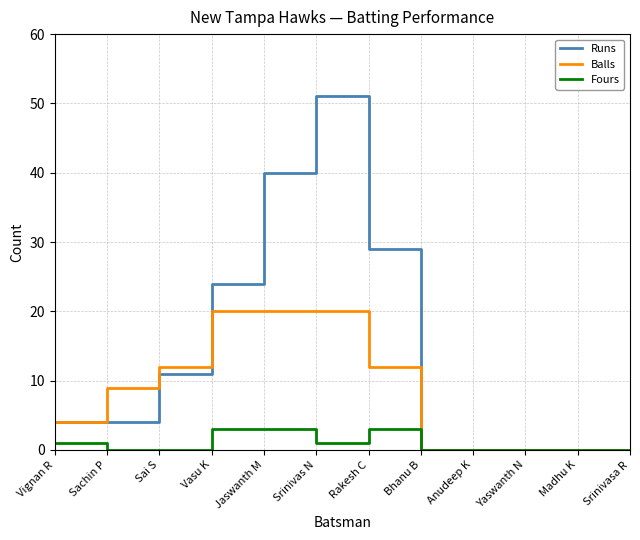

Reading left to right, list all the values displayed in this chart.

Runs: Vignan R=4	Sachin P=4	Sai S=11	Vasu K=24	Jaswanth M=40	Srinivas N=51	Rakesh C=29	Bhanu B=0	Anudeep K=0	Yaswanth N=0	Madhu K=0	Srinivasa R=0
Balls: Vignan R=4	Sachin P=9	Sai S=12	Vasu K=20	Jaswanth M=20	Srinivas N=20	Rakesh C=12	Bhanu B=0	Anudeep K=0	Yaswanth N=0	Madhu K=0	Srinivasa R=0
Fours: Vignan R=1	Sachin P=0	Sai S=0	Vasu K=3	Jaswanth M=3	Srinivas N=1	Rakesh C=3	Bhanu B=0	Anudeep K=0	Yaswanth N=0	Madhu K=0	Srinivasa R=0